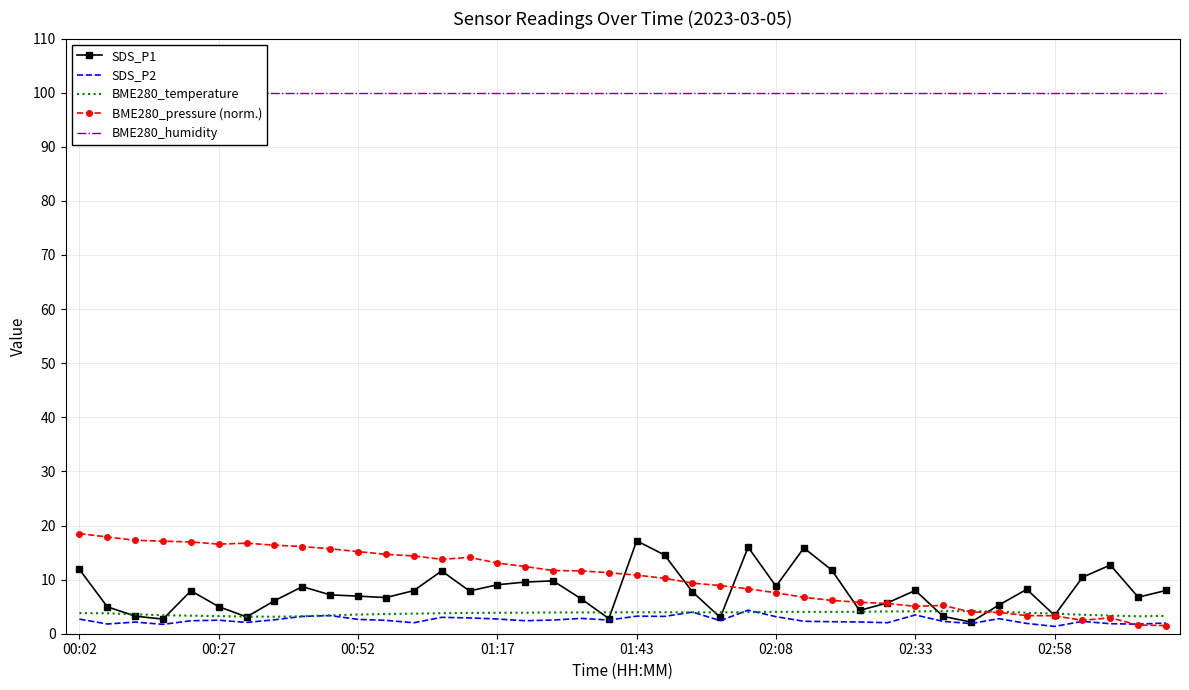

What is the value of the BME280_pressure (norm.) point at the 26th from the left?

7.6